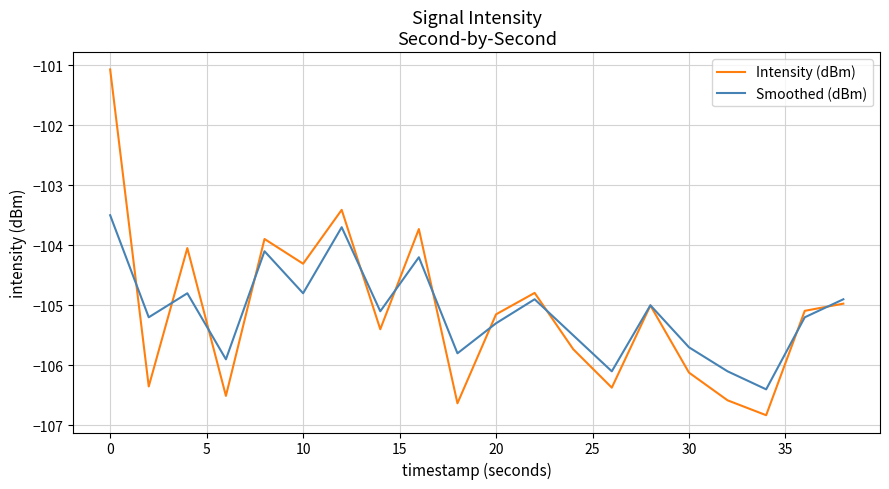

What is the difference between the maximum and minimum values in the Smoothed (dBm) series?

2.9